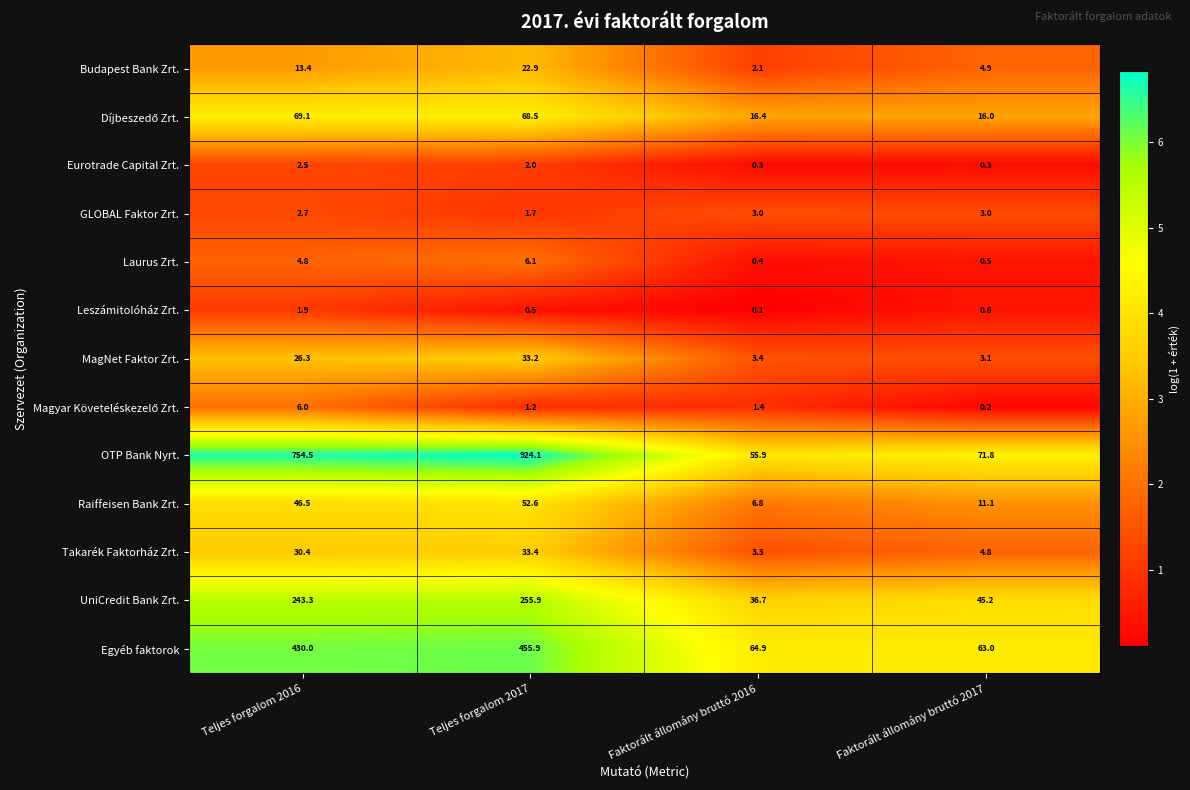

At which category is the sum across all series the highest?

Teljes forgalom 2017